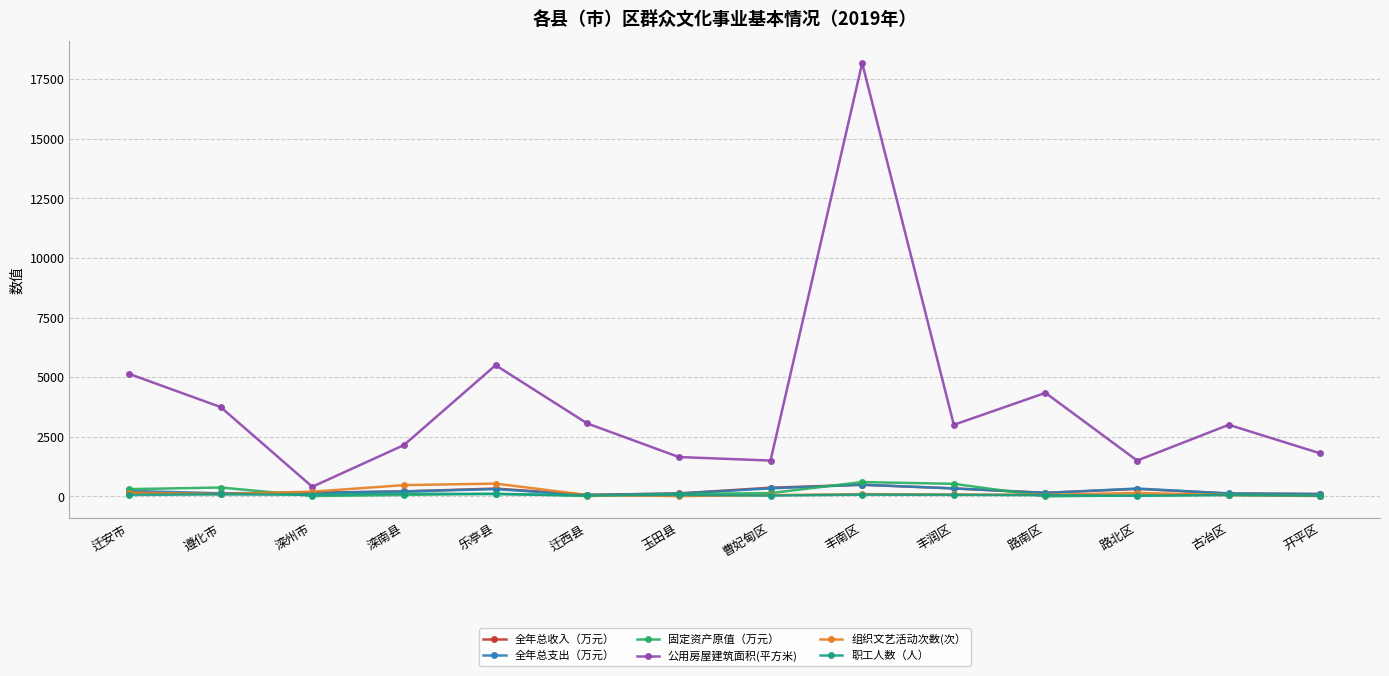

What are all the series names shown in the legend?

全年总收入（万元）, 全年总支出（万元）, 固定资产原值（万元）, 公用房屋建筑面积(平方米), 组织文艺活动次数(次）, 职工人数（人）